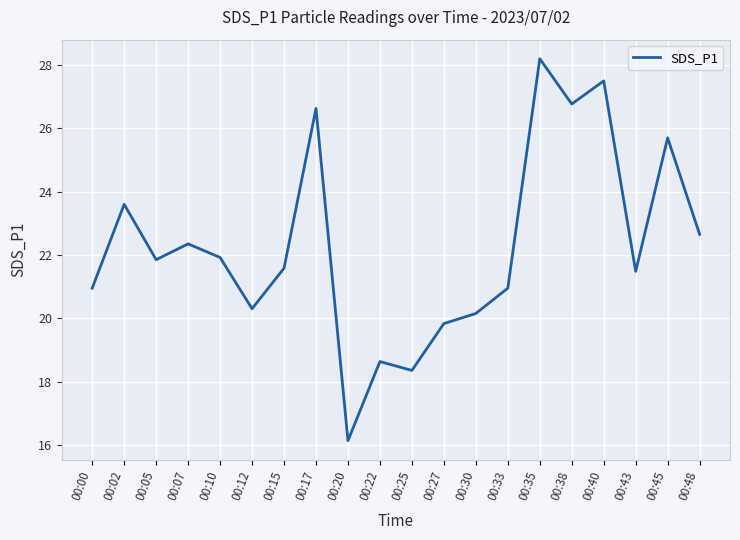

Does the chart have visible grid lines?

Yes